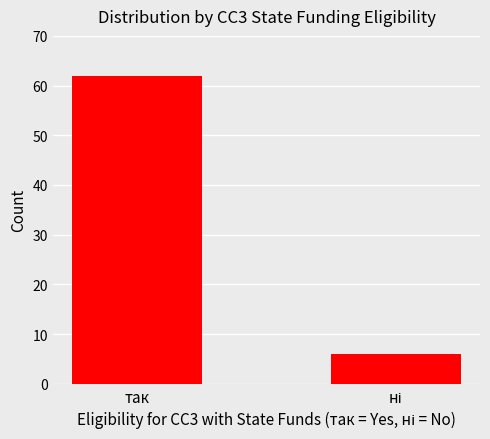

What is the value of the 2nd bar from the left?

6